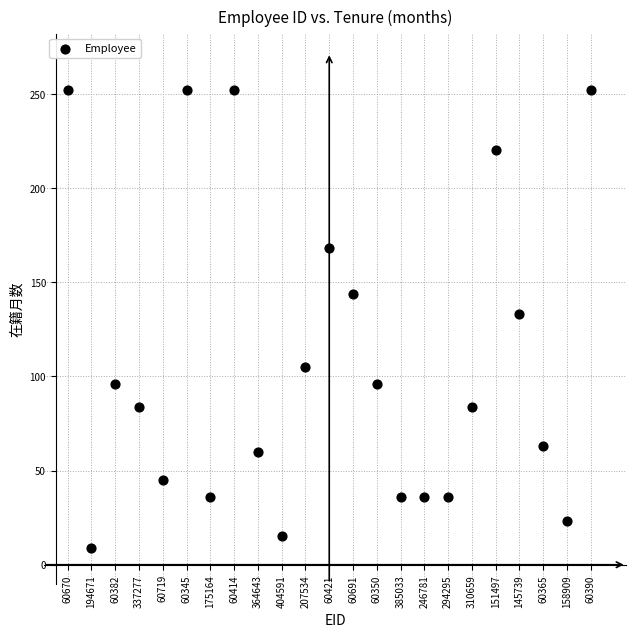

What is the range of Y values (max minus min)?

243